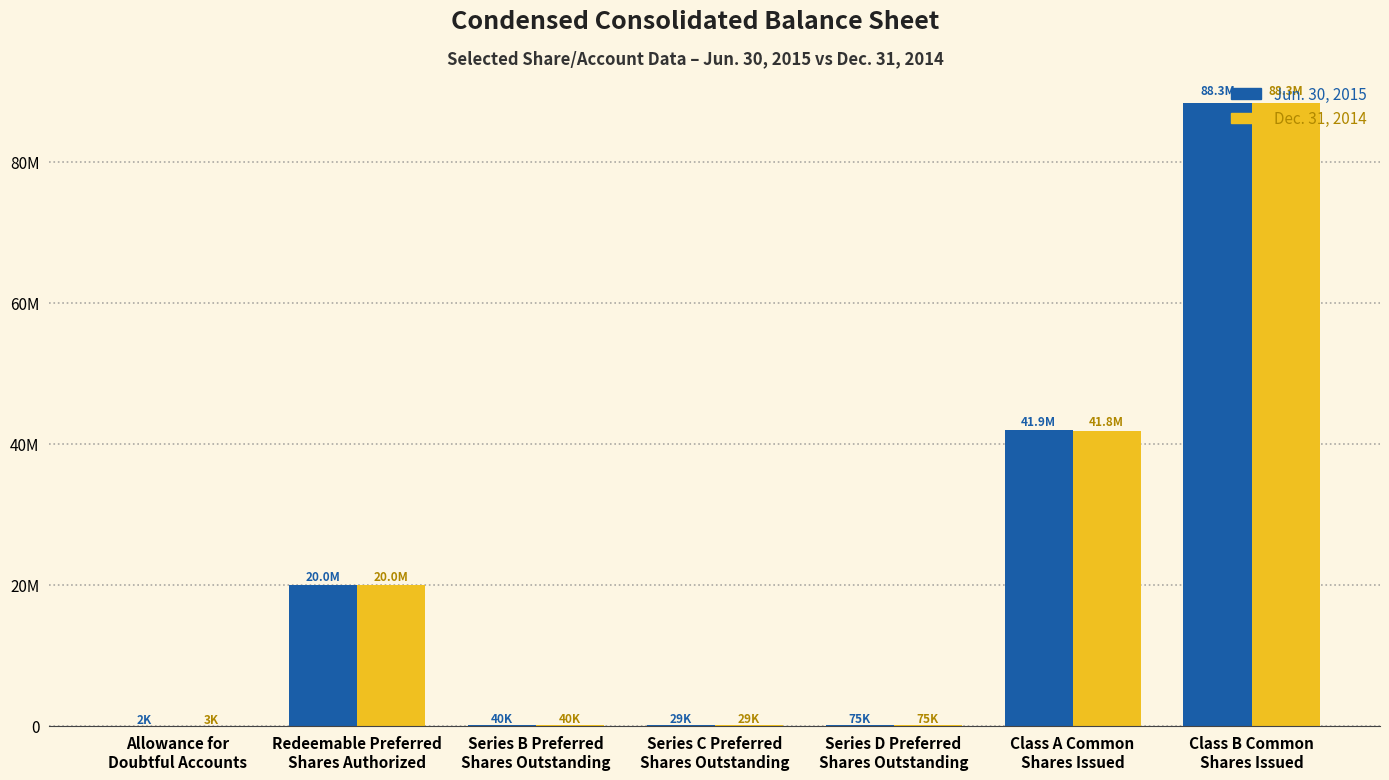

Does the chart contain stacked bars?

No